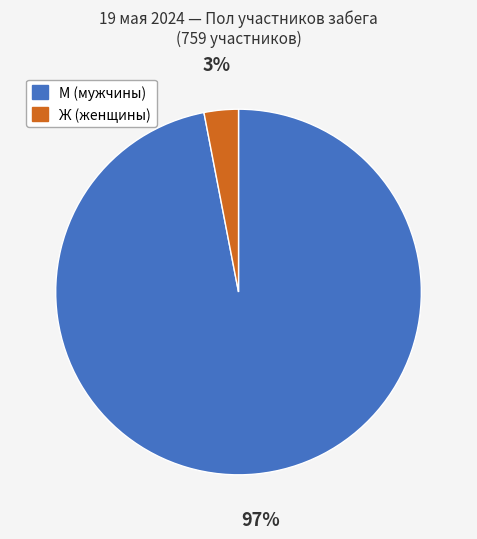

To the nearest percent, what is the difference between the largest and smallest slice percentages?

94%